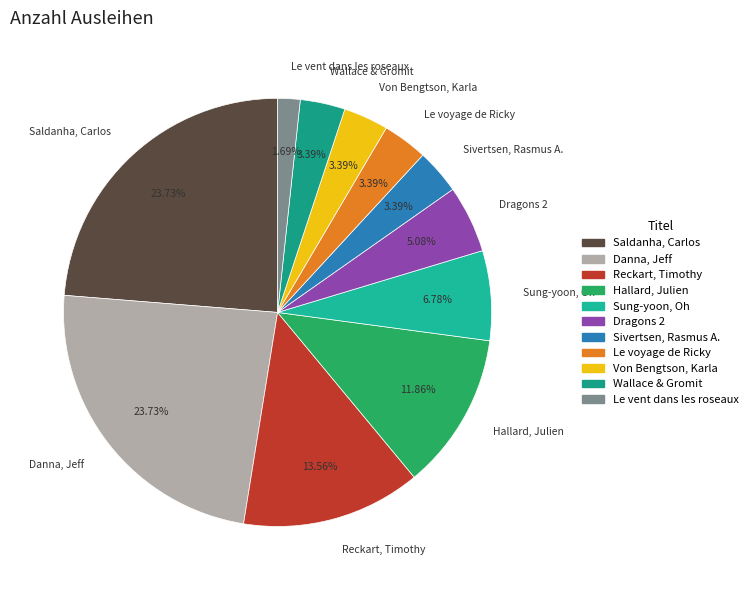

What is the ratio of the value at Hallard, Julien to the value at Wallace & Gromit?

3.5